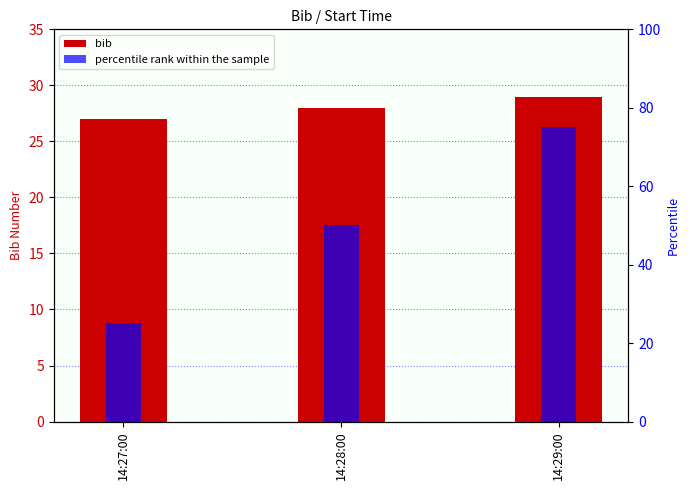

At which category does the chart reach its peak across all series?

14:29:00